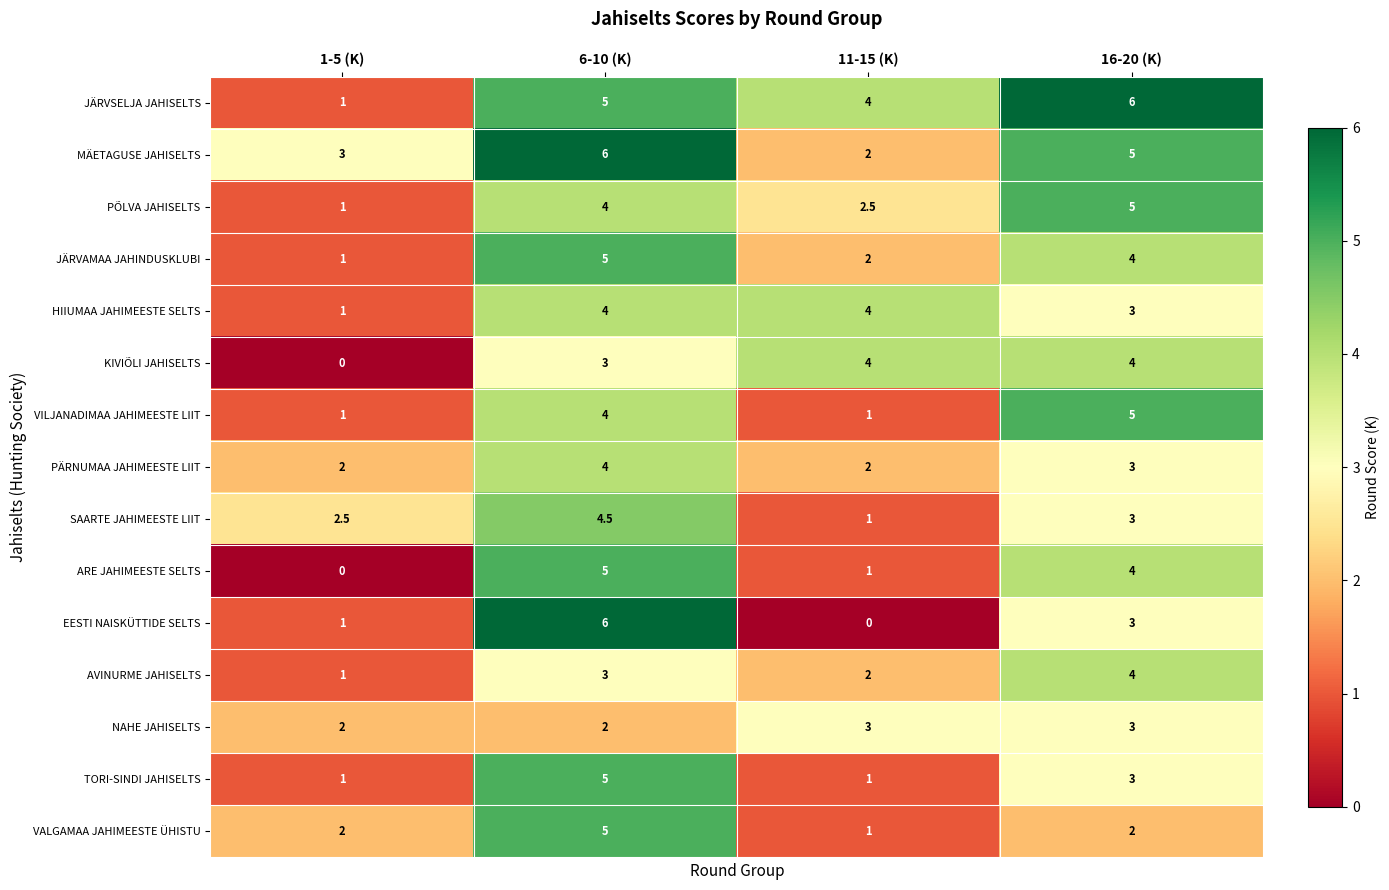

Which series has the widest spread of values?

EESTI NAISKÜTTIDE SELTS